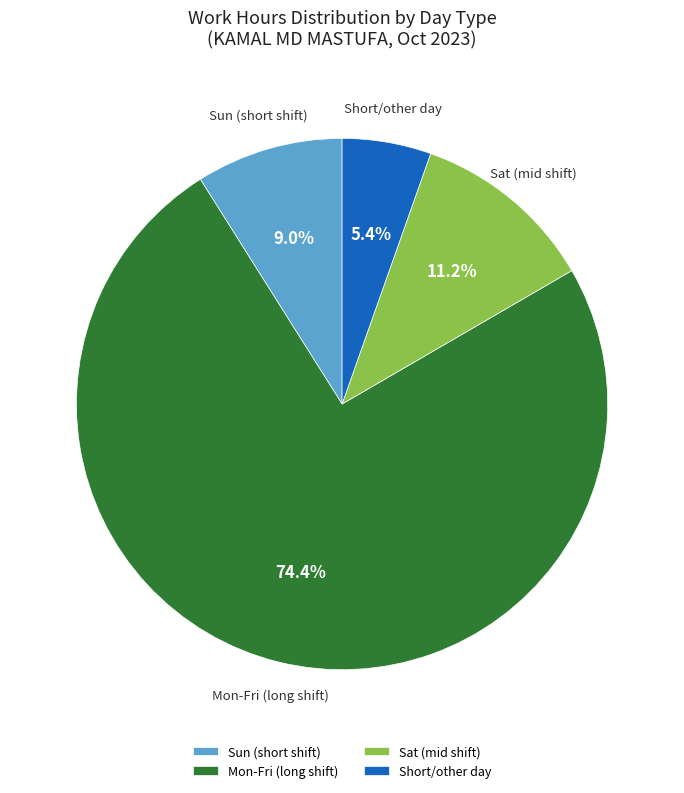

Is there a majority slice in this chart?

Yes